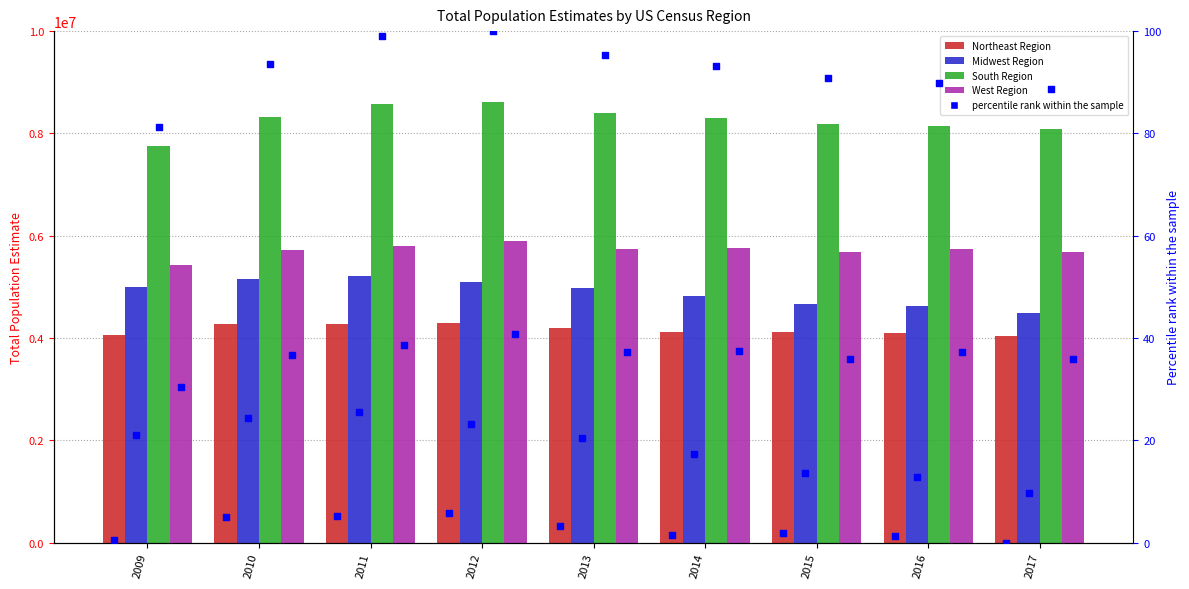

Which series has the widest spread of Y values?

South Region